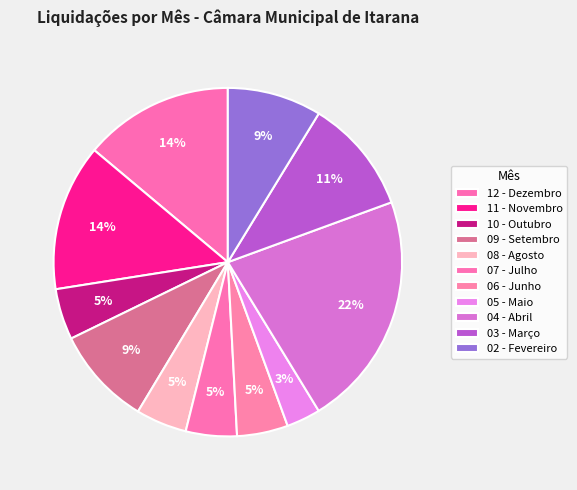

Does 09 - Setembro account for over 50% of the chart?

No